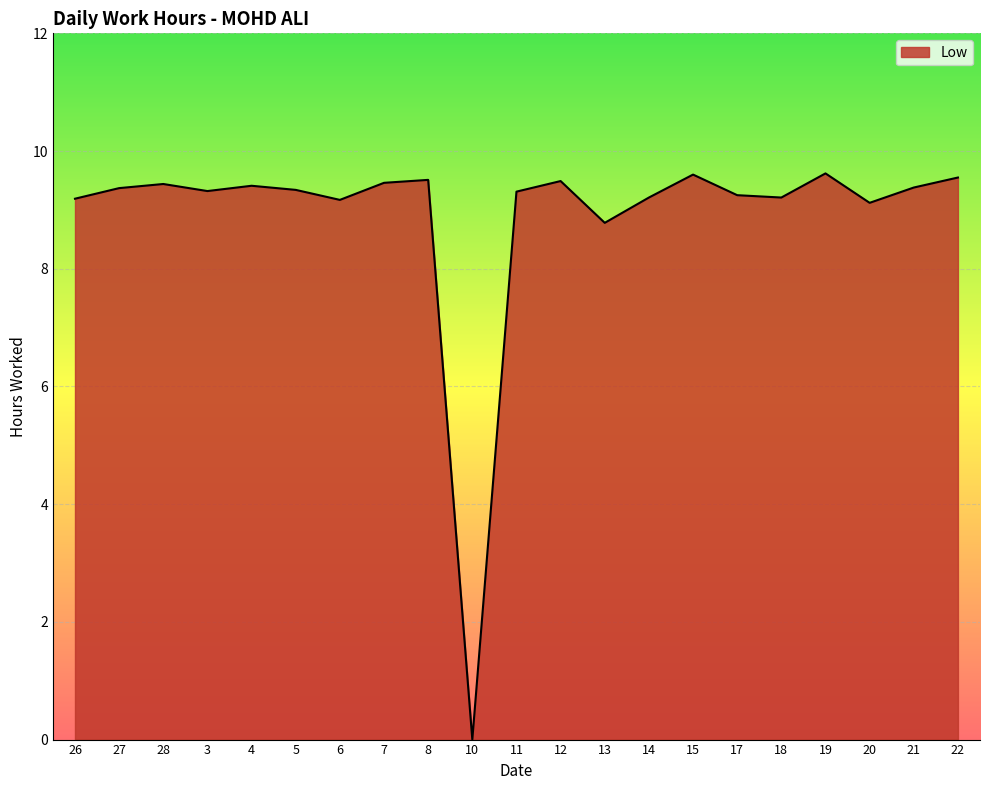

What is the change in value from 7 to 10?

-9.5